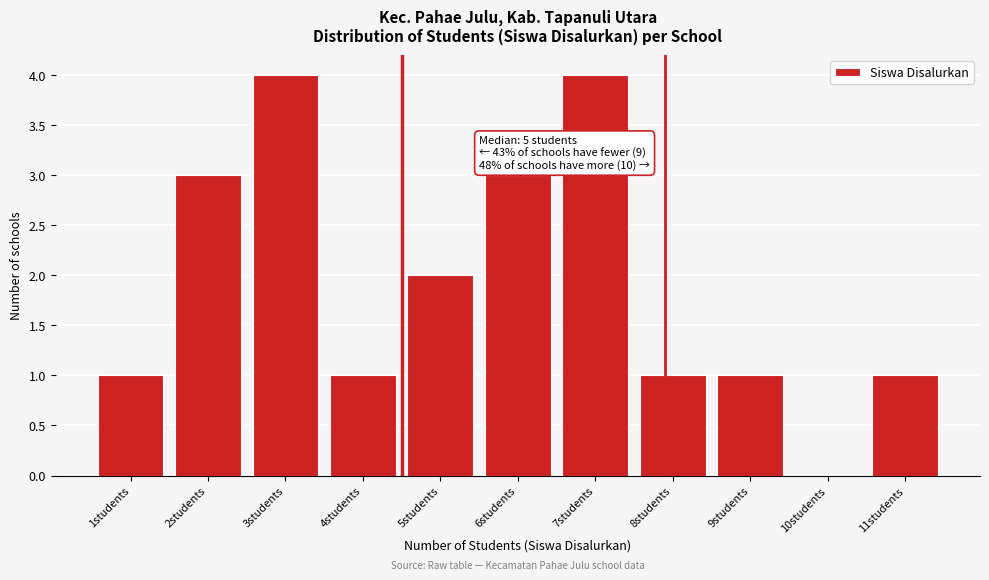

Reading left to right, list all the values displayed in this chart.

1students=1	2students=3	3students=4	4students=1	5students=2	6students=3	7students=4	8students=1	9students=1	10students=0	11students=1